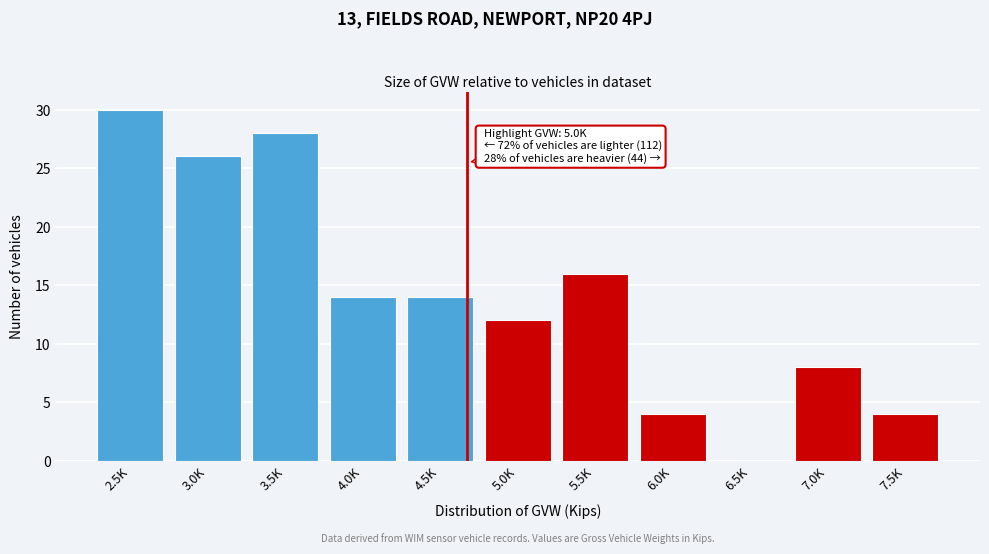

Reading left to right, extract all data points from this chart.

2.5K=30	3.0K=26	3.5K=28	4.0K=14	4.5K=14	5.0K=12	5.5K=16	6.0K=4	6.5K=0	7.0K=8	7.5K=4